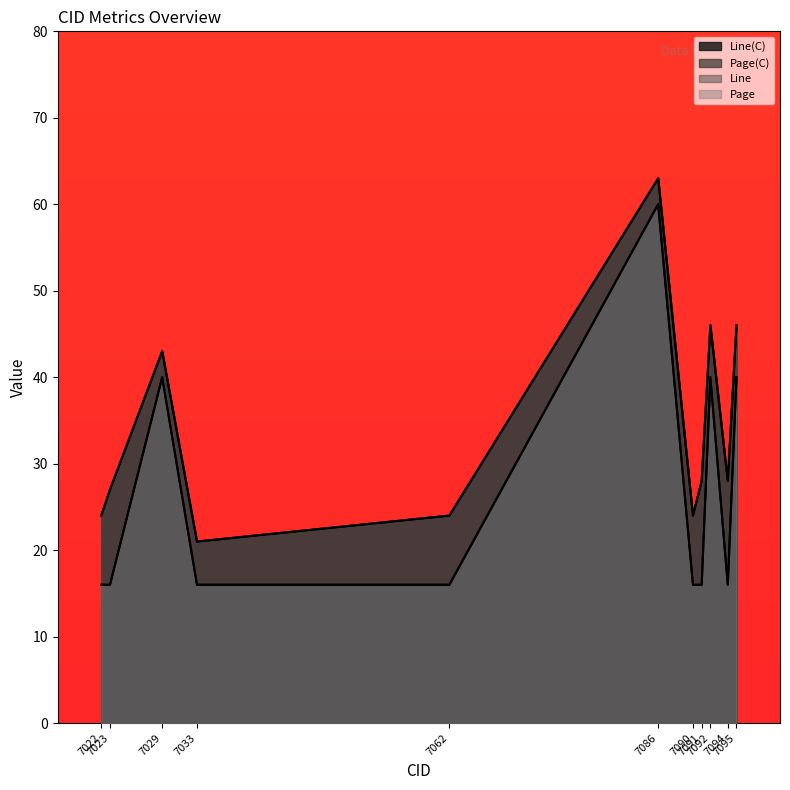

What is the average value of the Page(C) series?

27